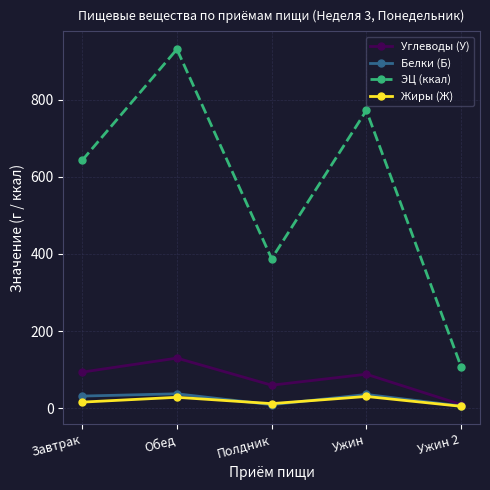

True or false: Жиры (Ж) and ЭЦ (ккал) intersect in this chart.

False